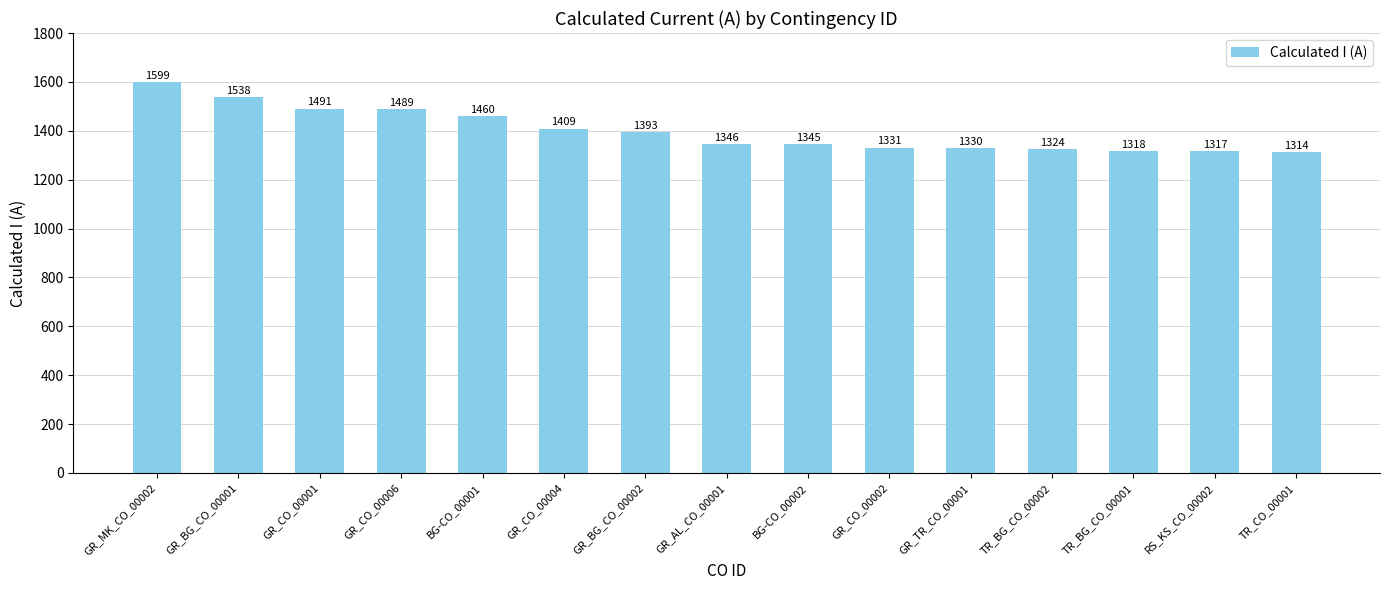

Reading right to left, transcribe all the data shown in this chart.

1314	1317	1318	1324	1330	1331	1345	1346	1393	1409	1460	1489	1491	1538	1599